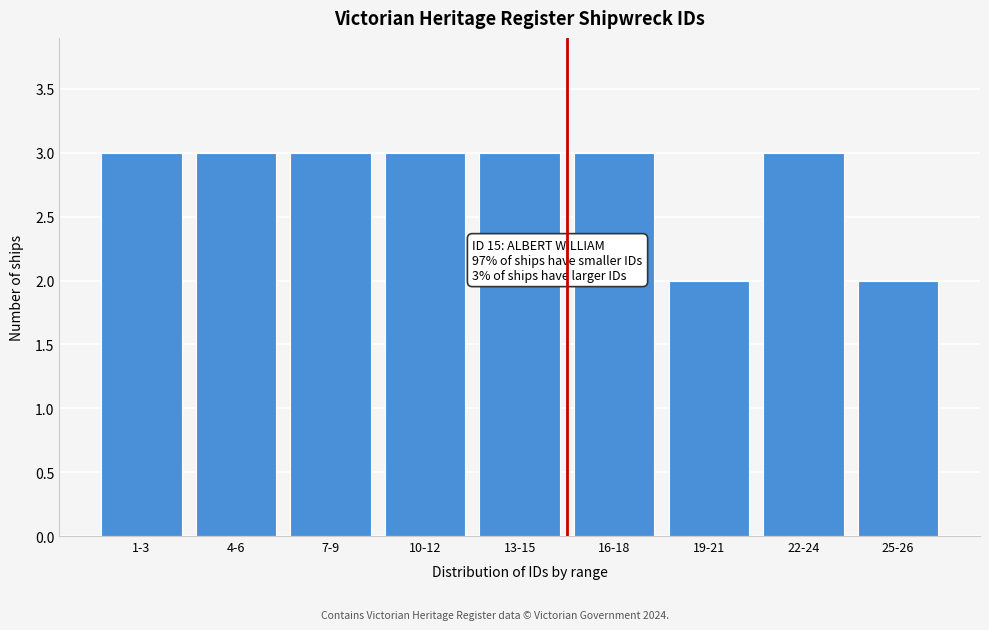

Reading left to right, extract all data points from this chart.

1-3=3	4-6=3	7-9=3	10-12=3	13-15=3	16-18=3	19-21=2	22-24=3	25-26=2